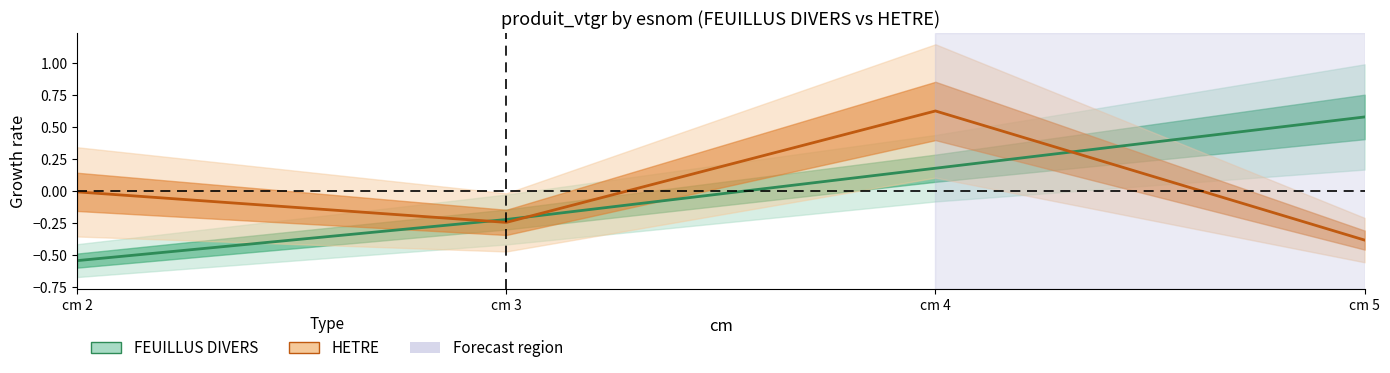

Is it true that the value at cm 3 is -0.2?

True